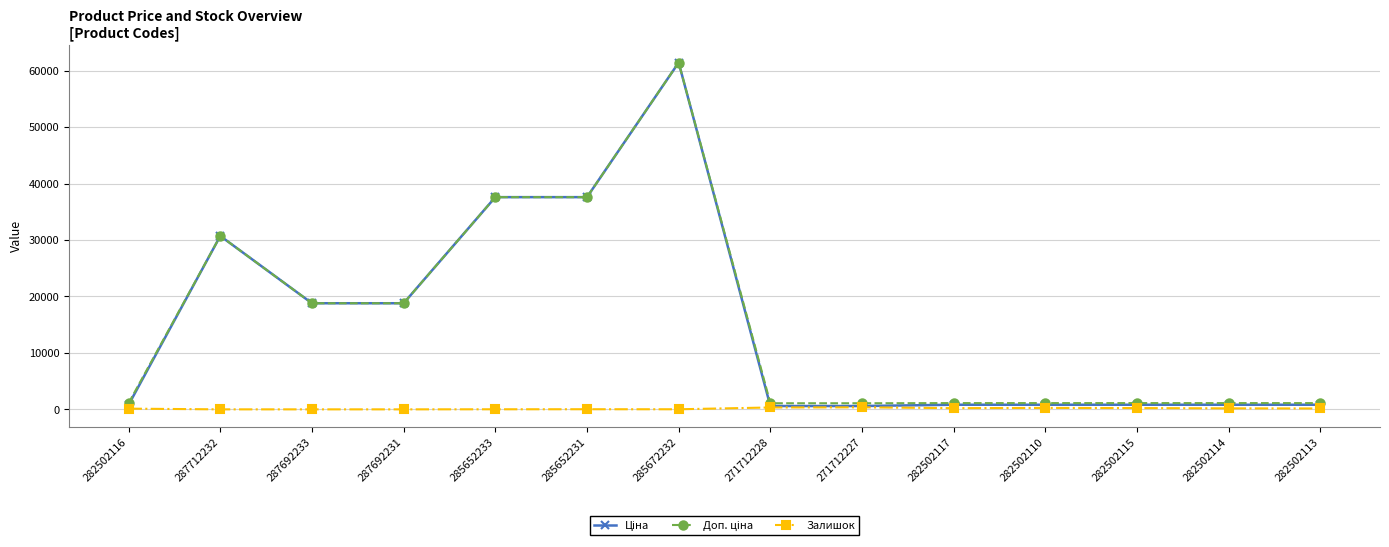

What is the greatest value displayed?

61434.3